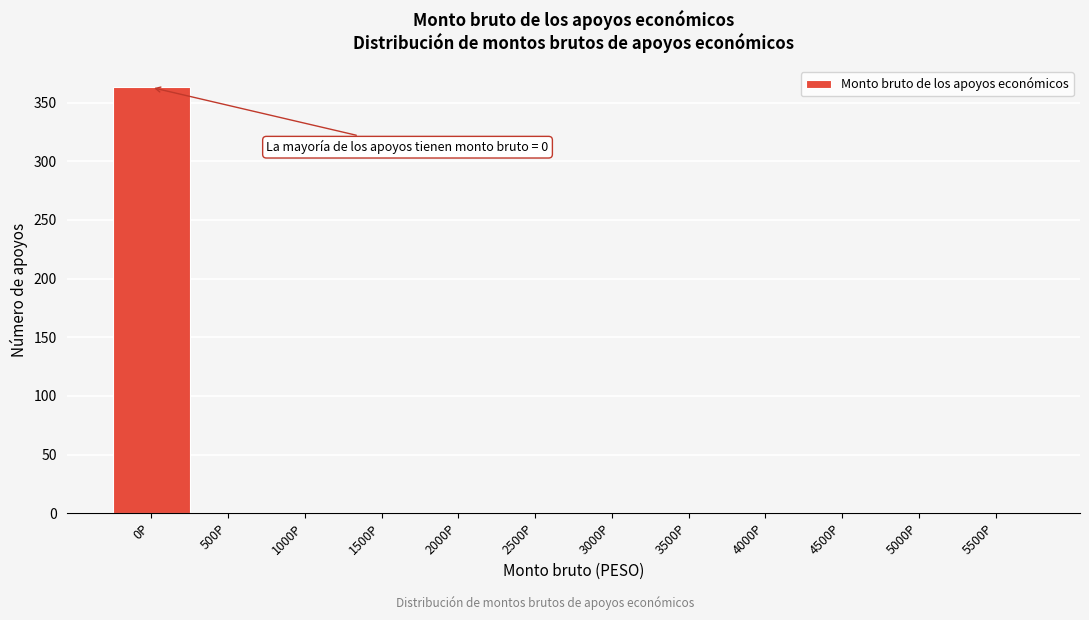

Reading left to right, list all the values displayed in this chart.

0P=363	500P=0	1000P=0	1500P=0	2000P=0	2500P=0	3000P=0	3500P=0	4000P=0	4500P=0	5000P=0	5500P=0